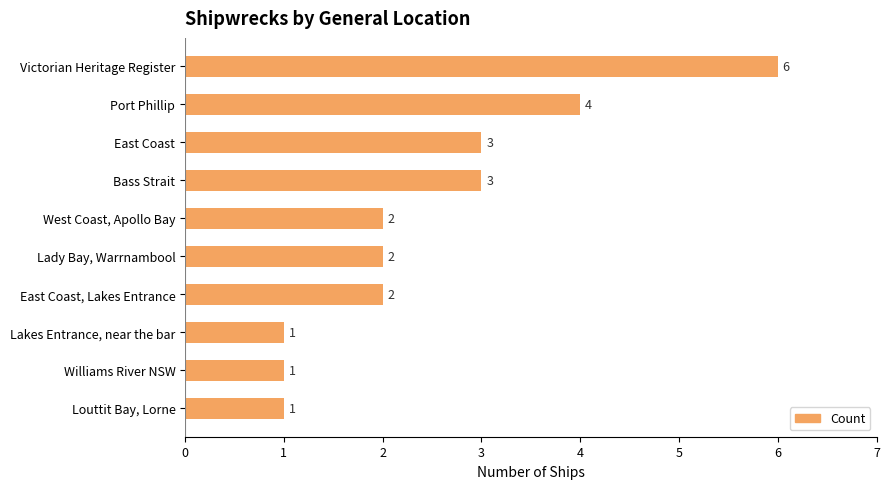

What is the value of the 5th bar from the top?

2